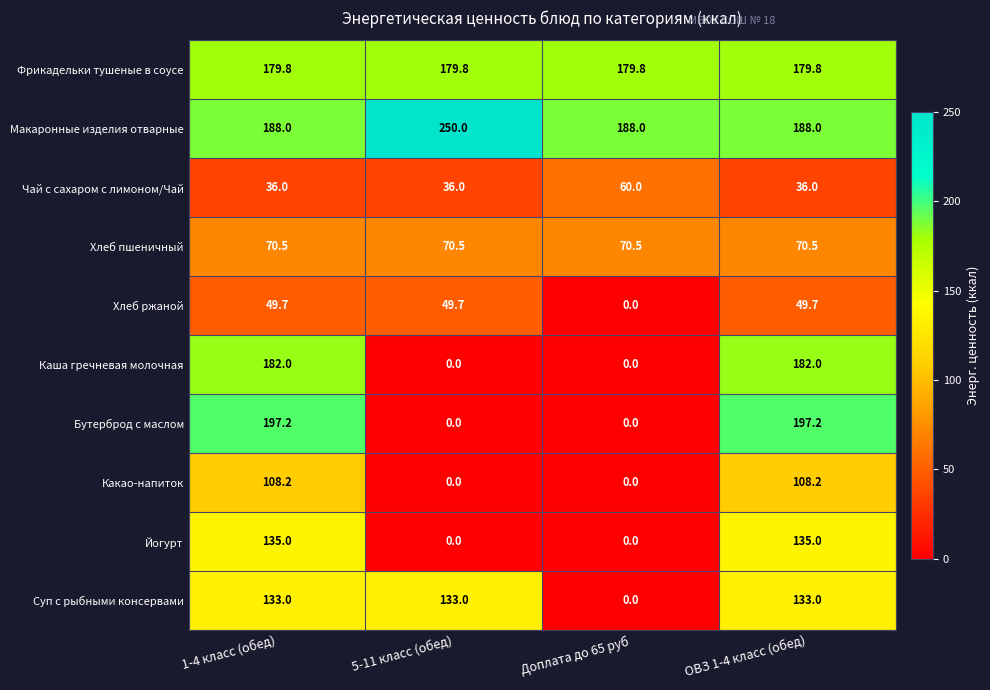

What is the approximate value of Хлеб ржаной at 1-4 класс (обед)?

49.7